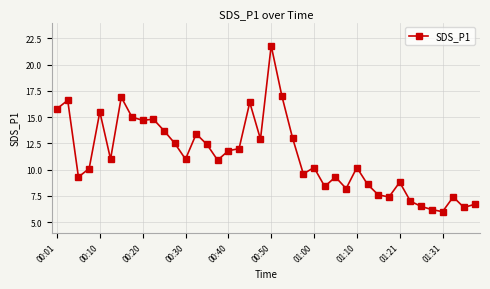

What is the average value?

11.3